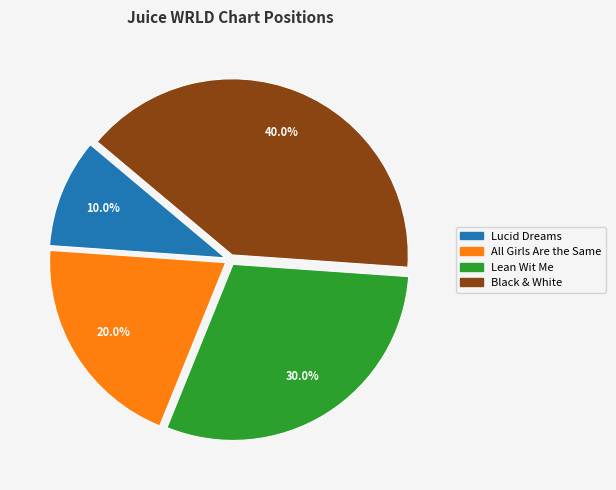

To the nearest percent, what is the difference between the Lean Wit Me and Lucid Dreams slice percentages?

20%